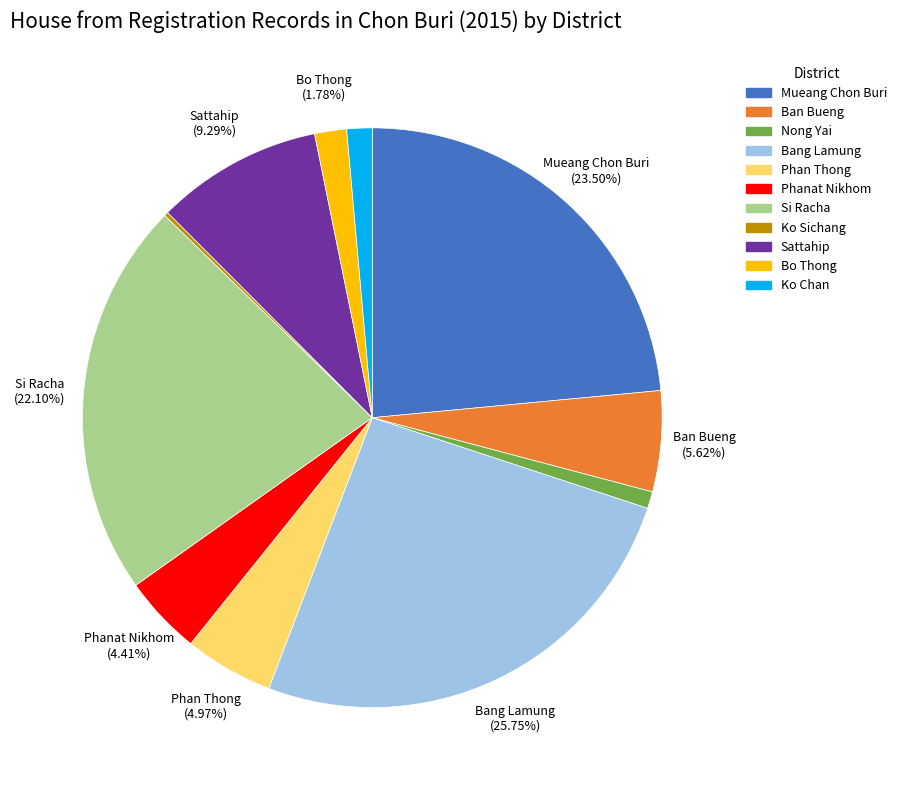

Between Bang Lamung and Si Racha, which is larger?

Bang Lamung